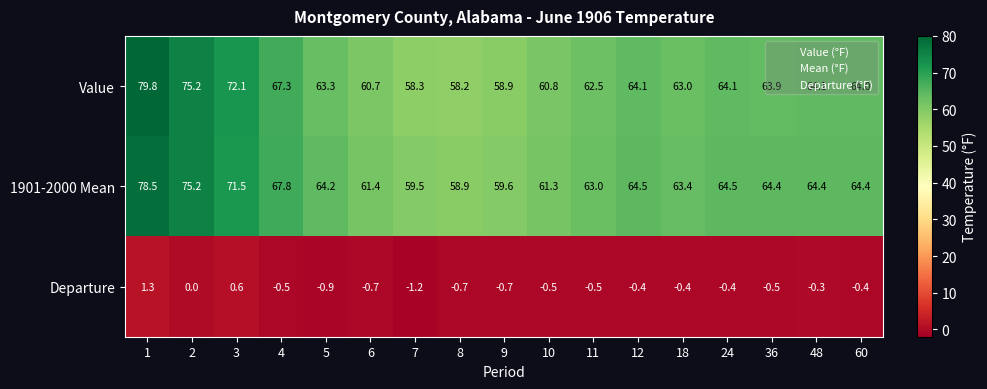

At which category is the sum across all series the highest?

1